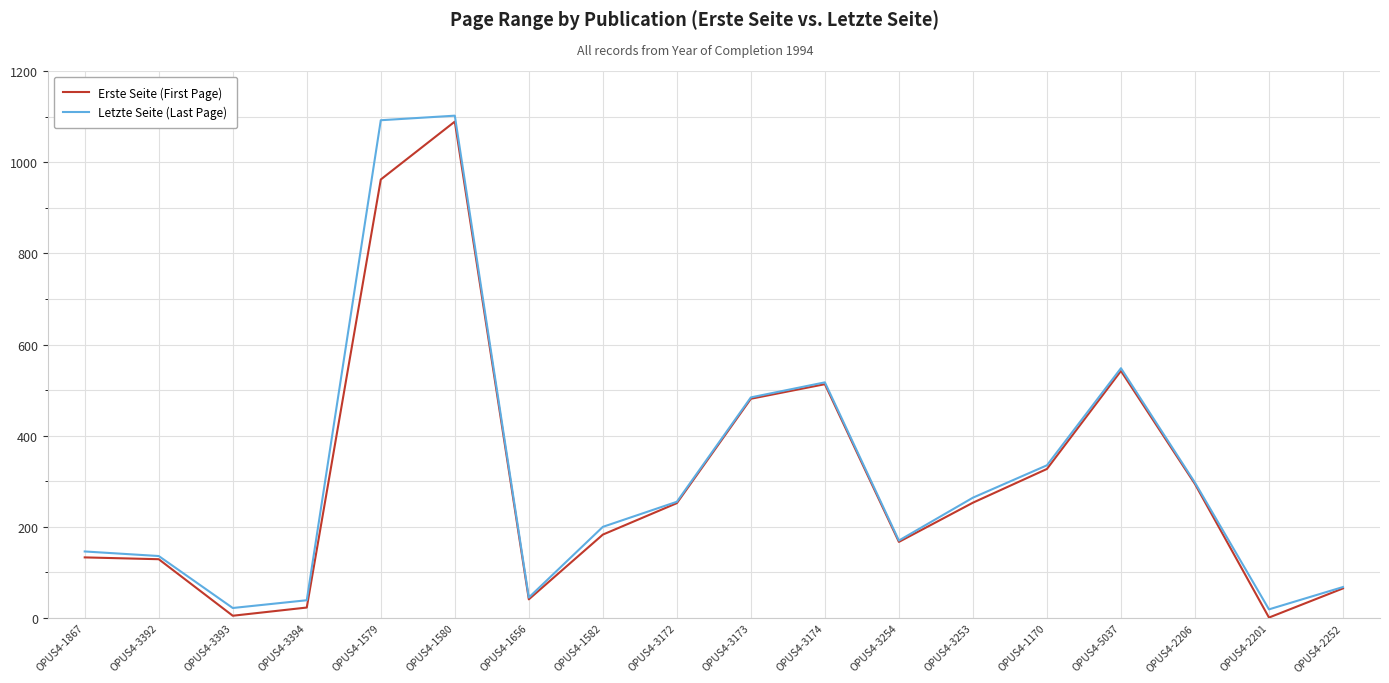

What is the difference between the maximum and minimum values in the Erste Seite (First Page) series?

1088